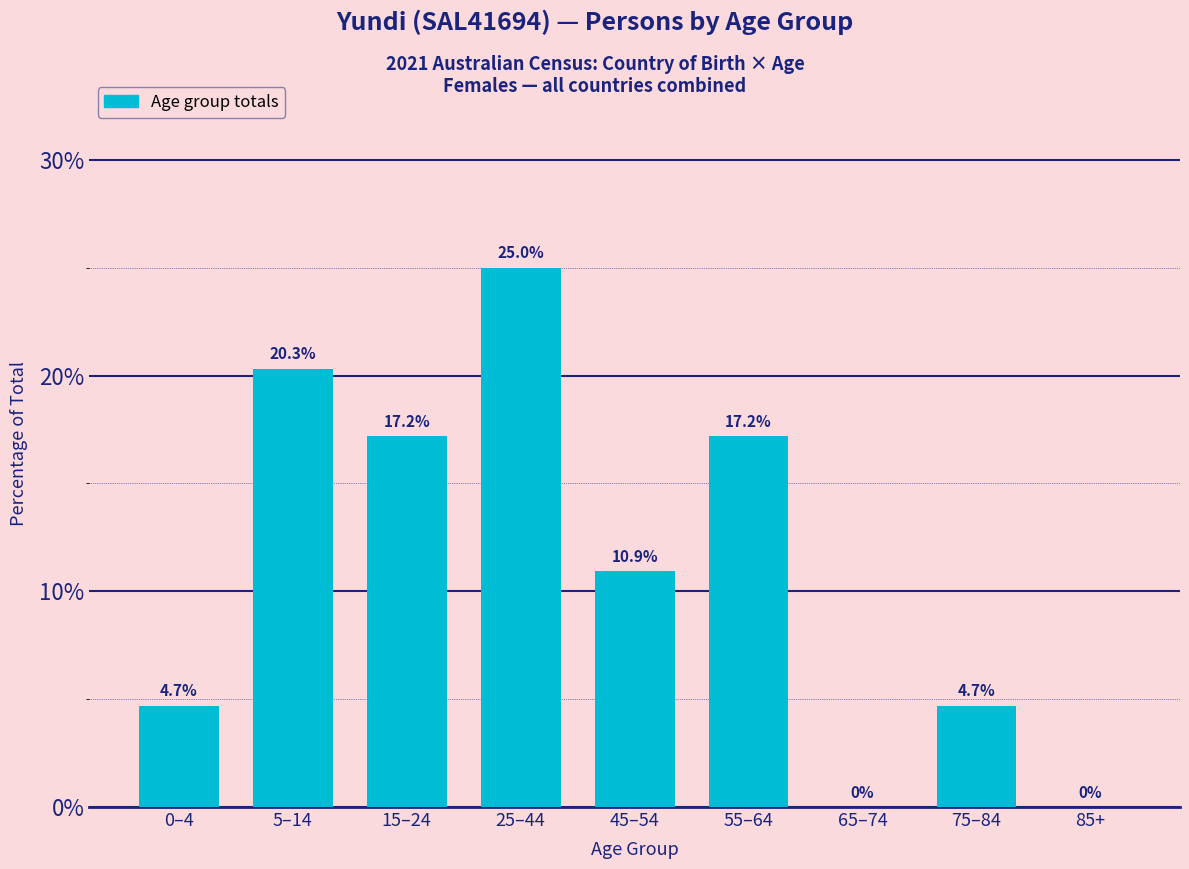

Reading left to right, transcribe all the data shown in this chart.

0–4=4.7	5–14=20.3	15–24=17.2	25–44=25.0	45–54=10.9	55–64=17.2	65–74=0.0	75–84=4.7	85+=0.0